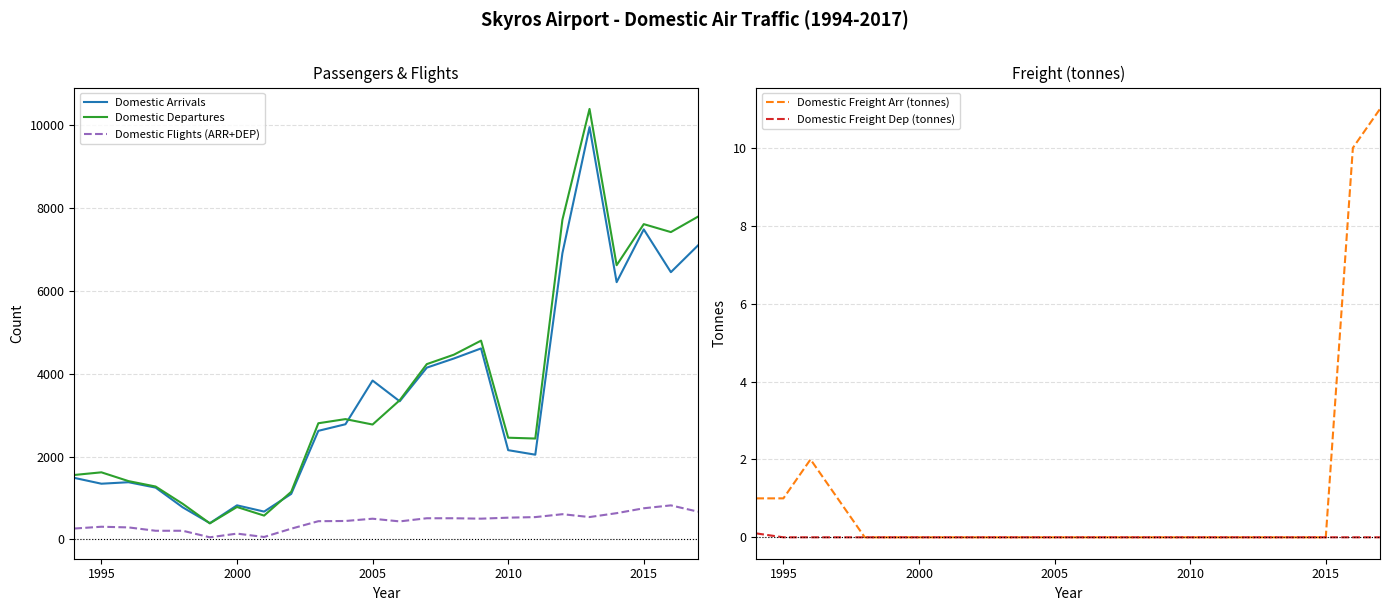

What is the value of the Domestic Flights (ARR+DEP) point at the 13th from the left?

434.0